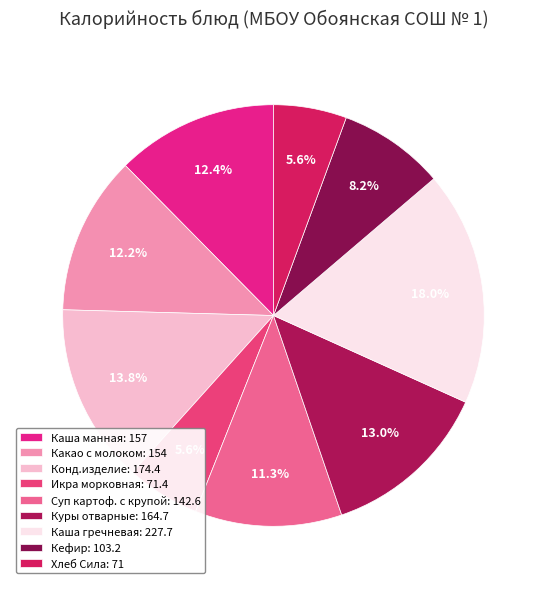

Does Куры отварные represent more than half of the total?

No